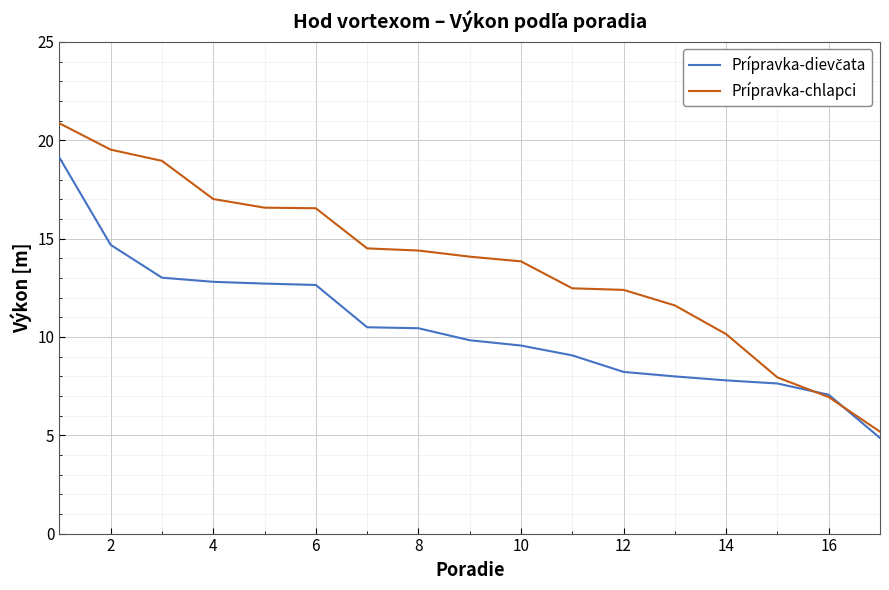

Which series has the largest total across all categories?

Prípravka-chlapci